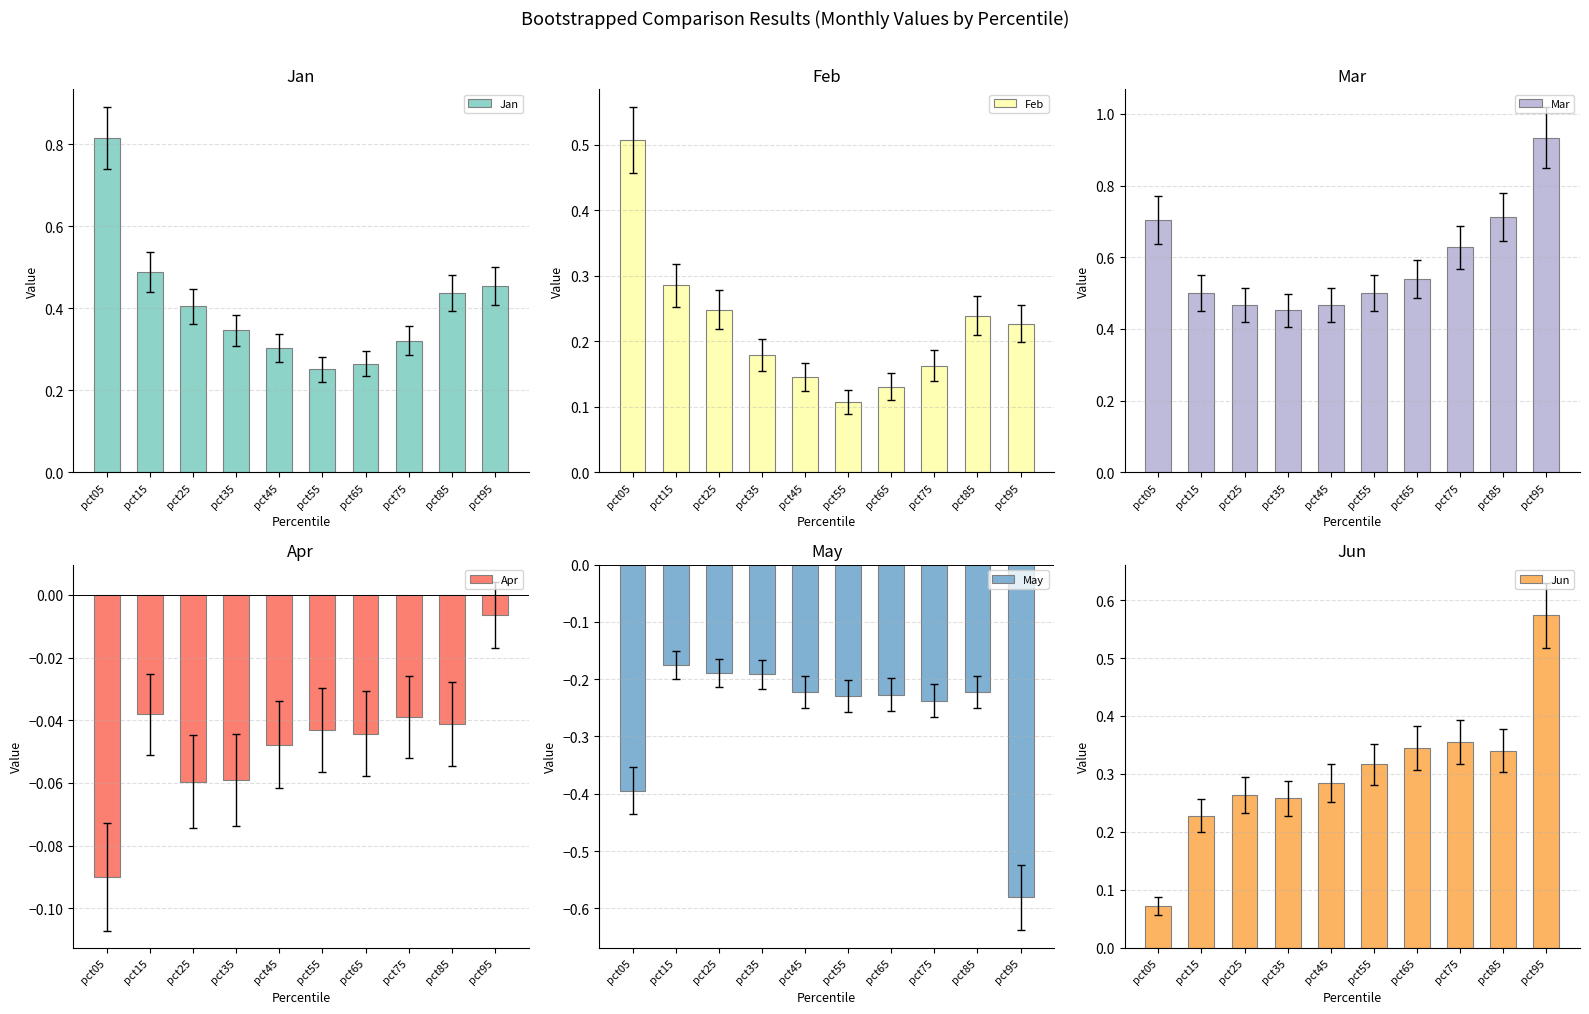

Count the number of categories in the chart.

10